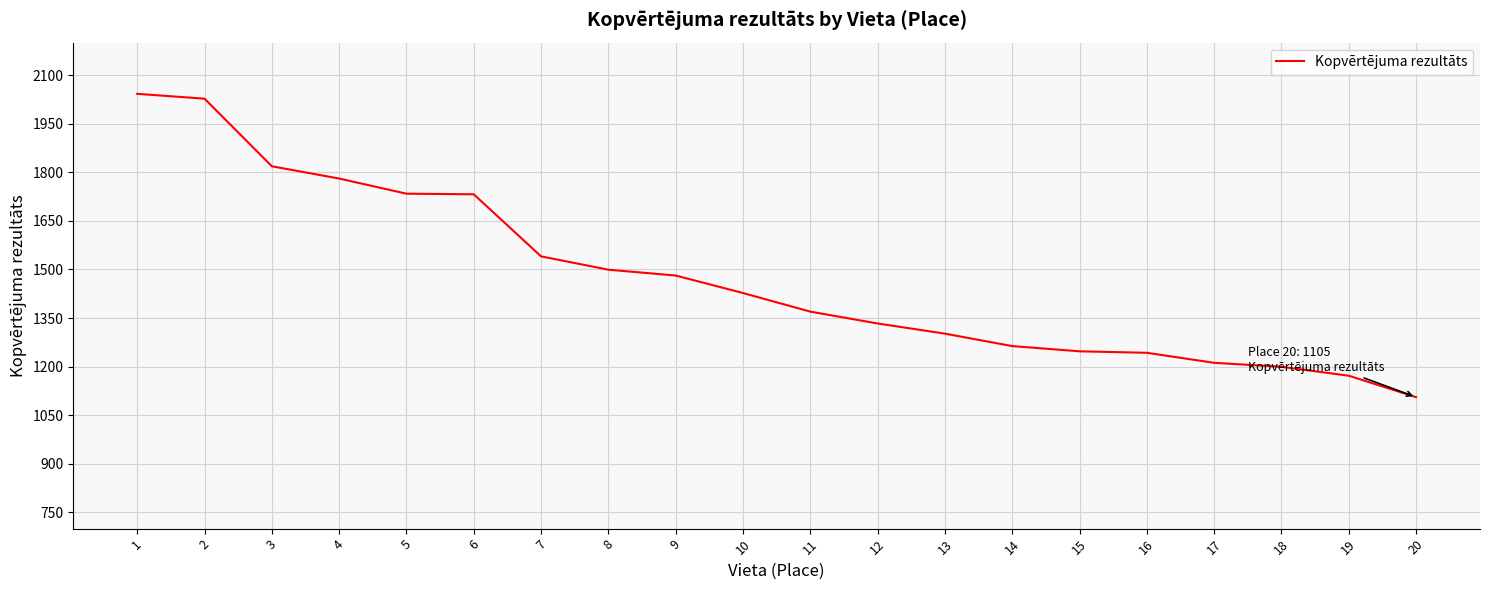

The chart shows a value of 2042.0 at 1. True or false?

True